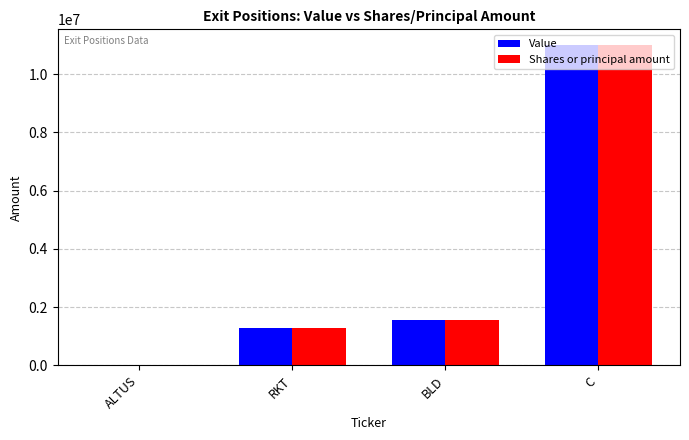

How many distinct data groups are displayed?

2